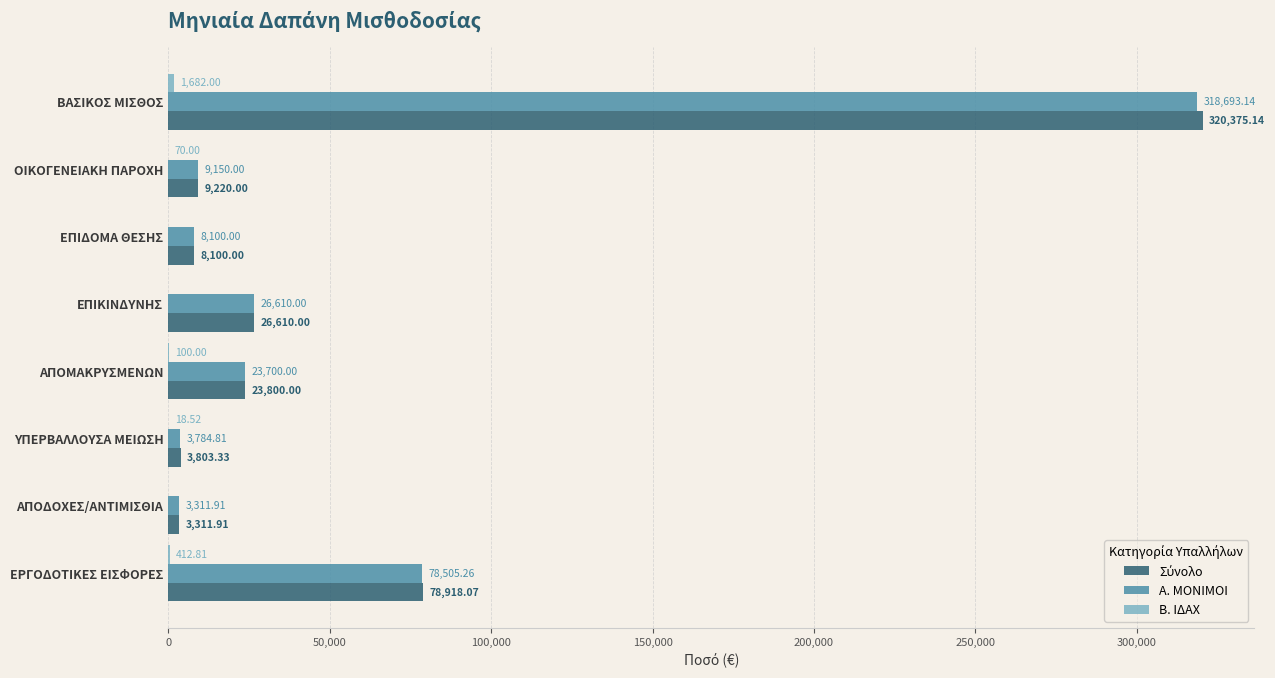

At which label is Α. ΜΟΝΙΜΟΙ closest to 161002?

ΕΡΓΟΔΟΤΙΚΕΣ ΕΙΣΦΟΡΕΣ